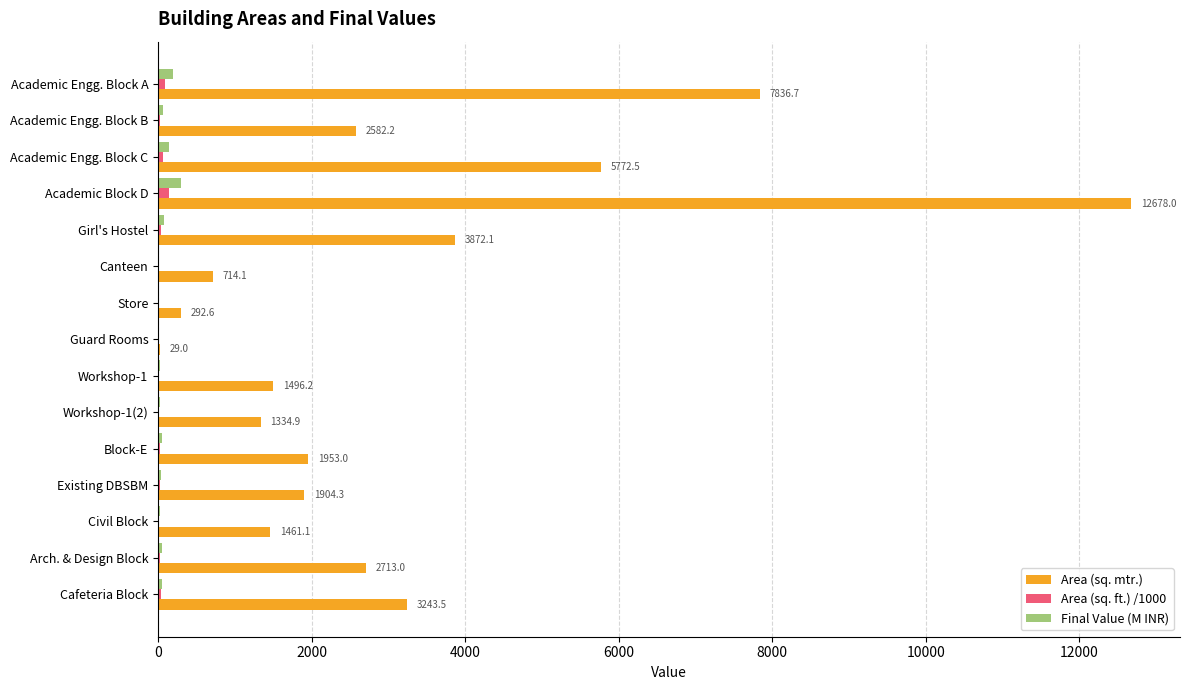

Between Academic Engg. Block C and Cafeteria Block, which series saw the biggest shift?

Area (sq. mtr.)